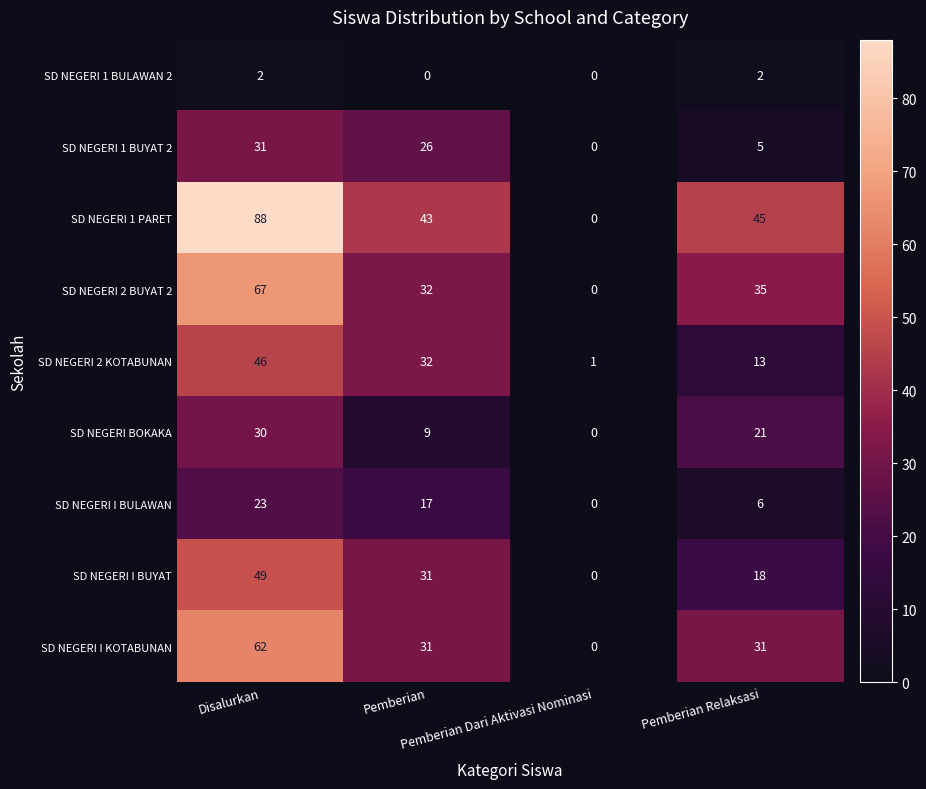

Count the SD NEGERI I BUYAT values in the range 18 to 49.

3